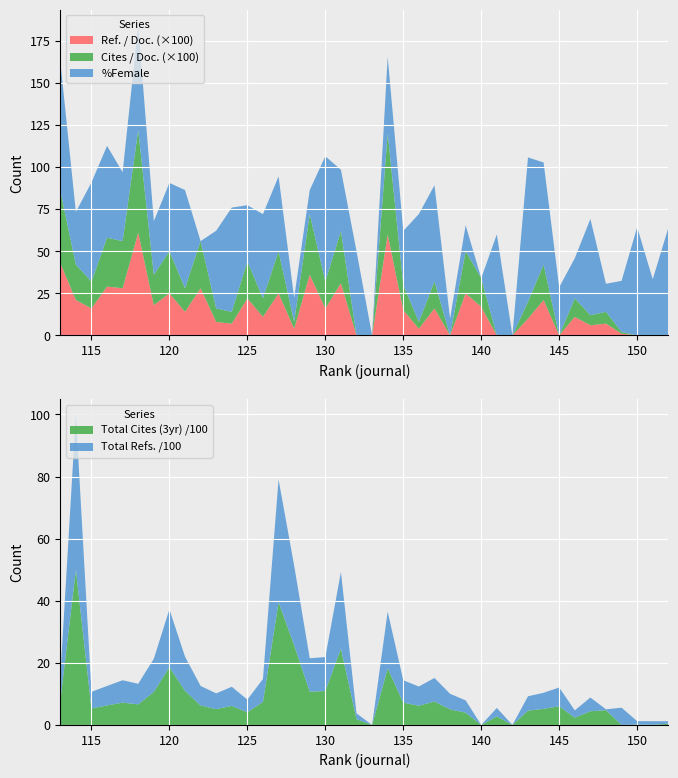

What is the highest value of the Total Cites (3yr) /100 series?

49.9